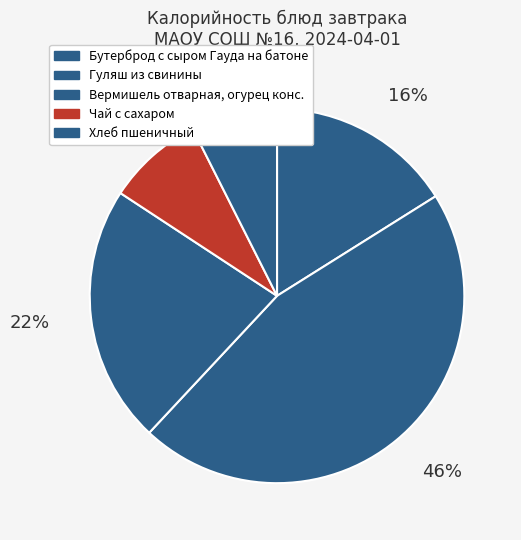

Is it true that Хлеб пшеничный is 7% of the pie?

True